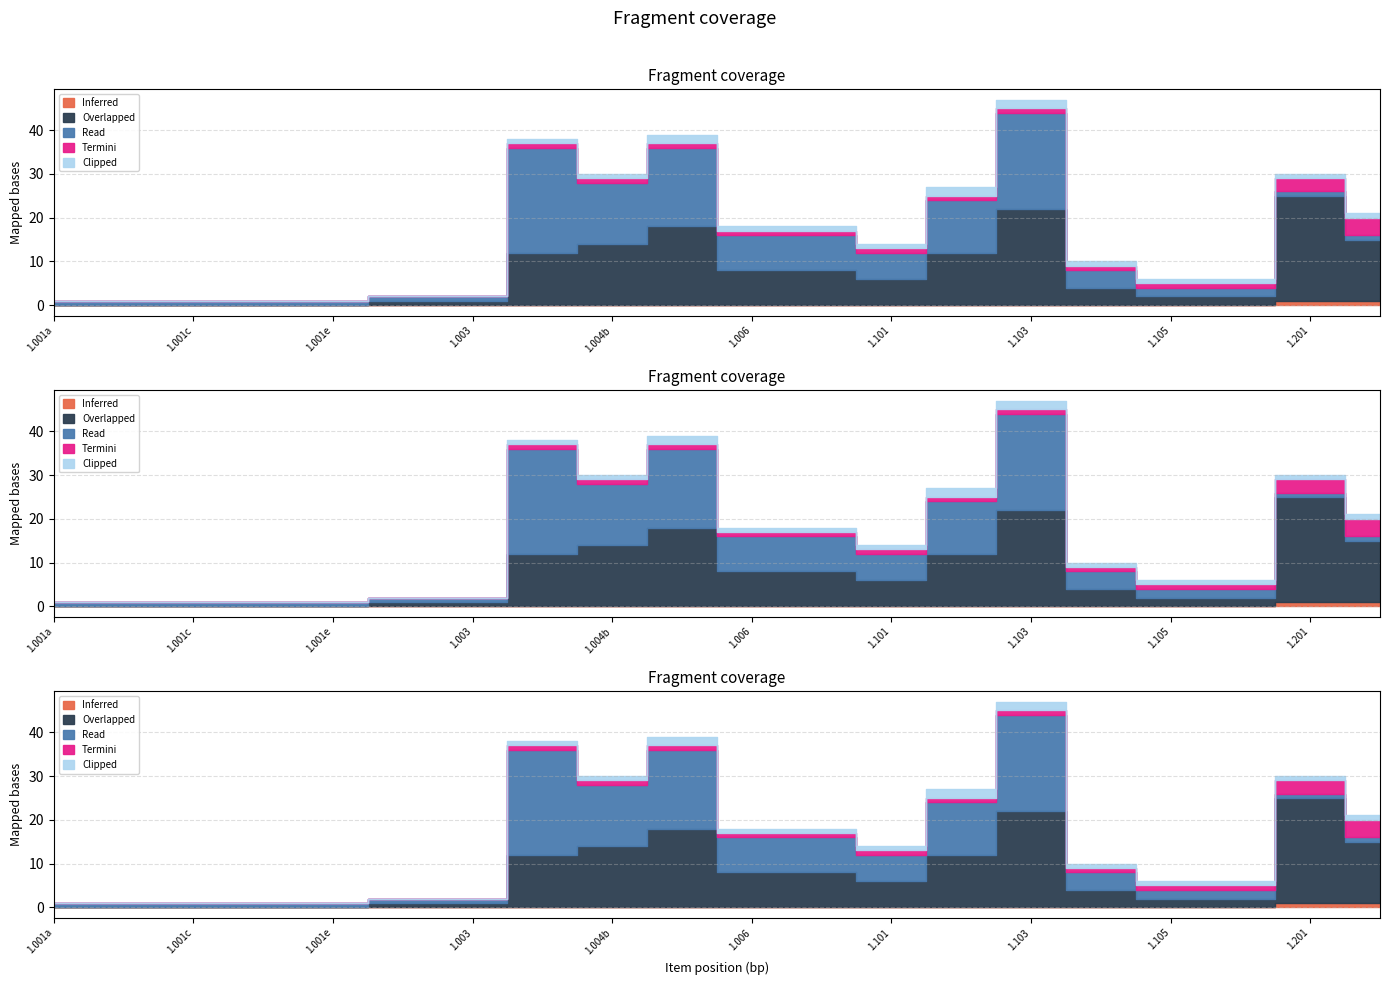

The value of Read at 1.001b is 1. True or false?

True